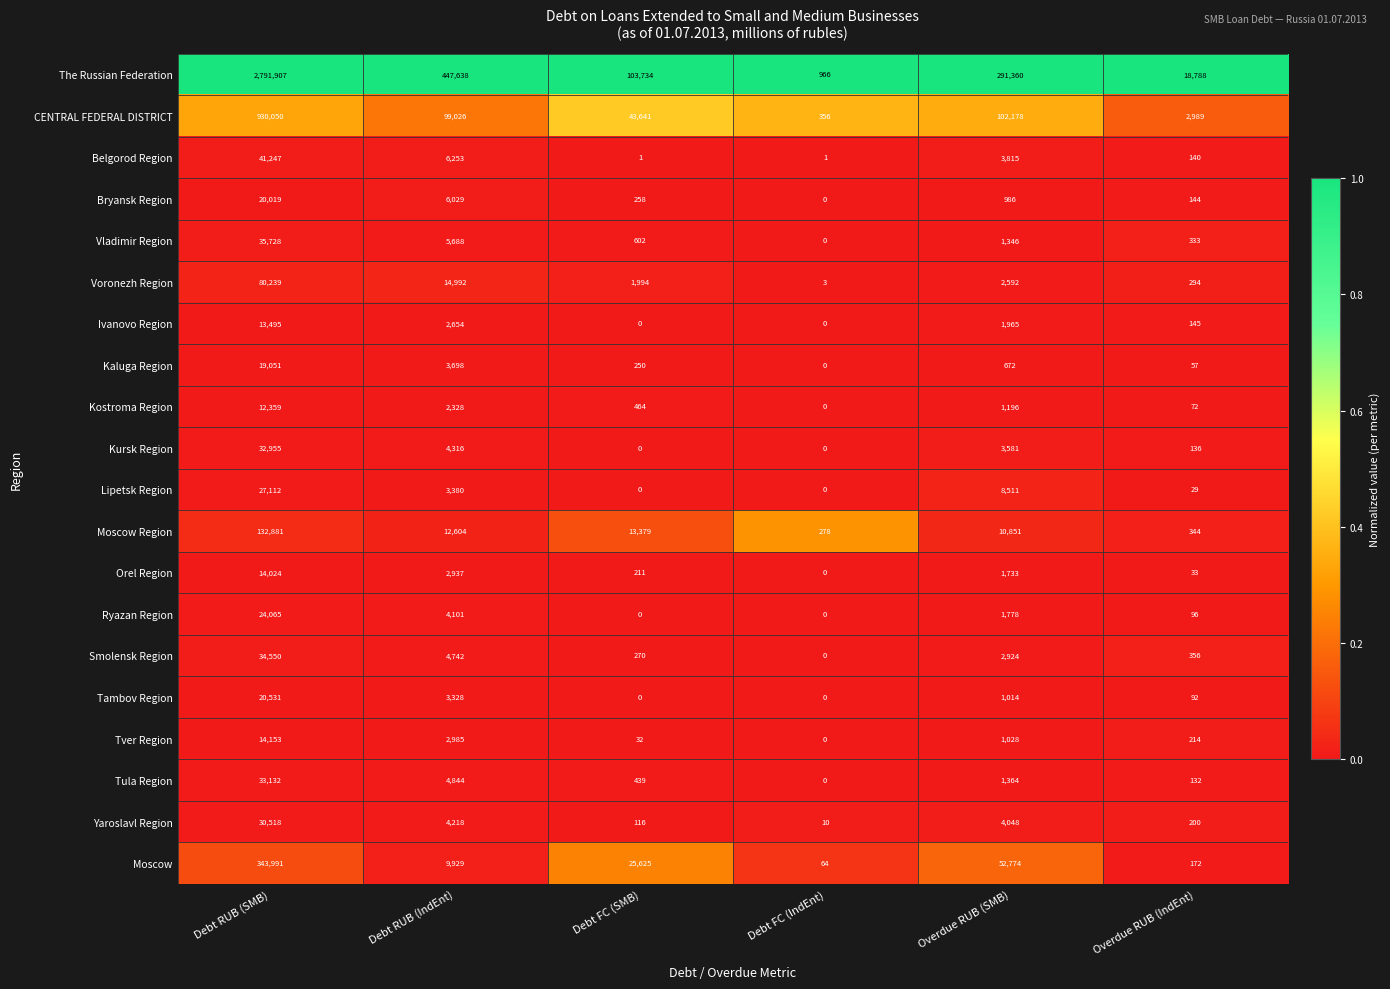

What is the highest value of the Vladimir Region series?

35728